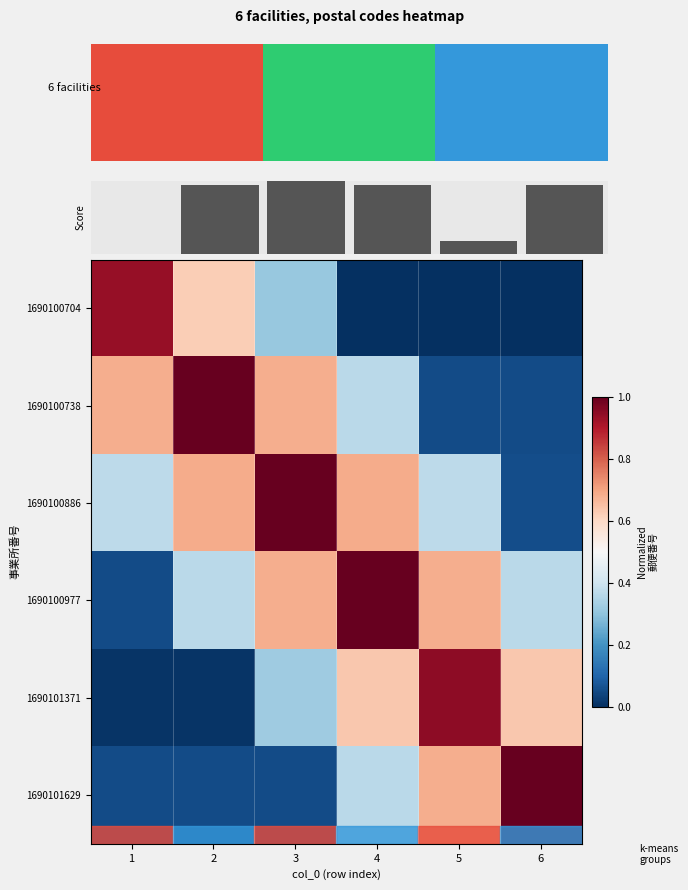

Reading left to right, list all the values displayed in this chart.

1690100704: 1=0.9	2=0.6	3=0.3	4=0.0	5=0.0	6=0.0
1690100738: 1=0.7	2=1.0	3=0.7	4=0.4	5=0.1	6=0.1
1690100886: 1=0.4	2=0.7	3=1.0	4=0.7	5=0.4	6=0.1
1690100977: 1=0.1	2=0.4	3=0.7	4=1.0	5=0.7	6=0.4
1690101371: 1=0.0	2=0.0	3=0.3	4=0.6	5=0.9	6=0.6
1690101629: 1=0.1	2=0.1	3=0.1	4=0.4	5=0.7	6=1.0